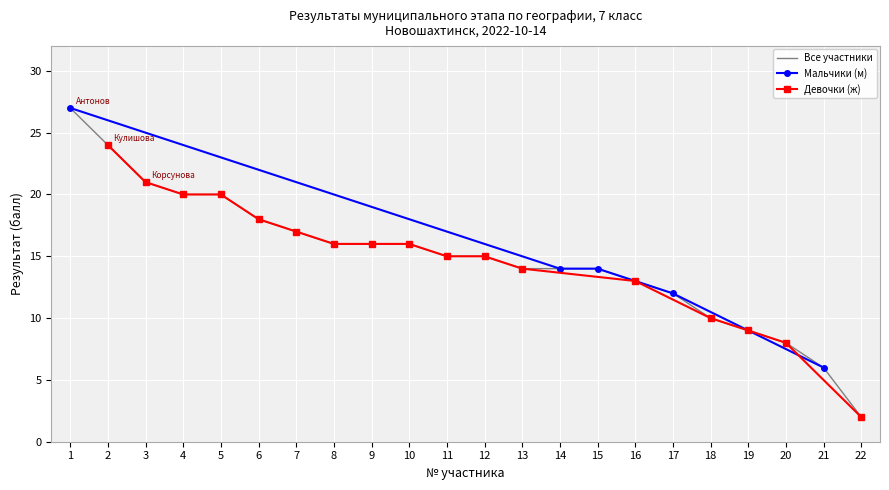

Reading right to left, what are all the values shown in this chart?

22=2	21=6	20=8	19=9	18=10	17=12	16=13	15=14	14=14	13=14	12=15	11=15	10=16	9=16	8=16	7=17	6=18	5=20	4=20	3=21	2=24	1=27